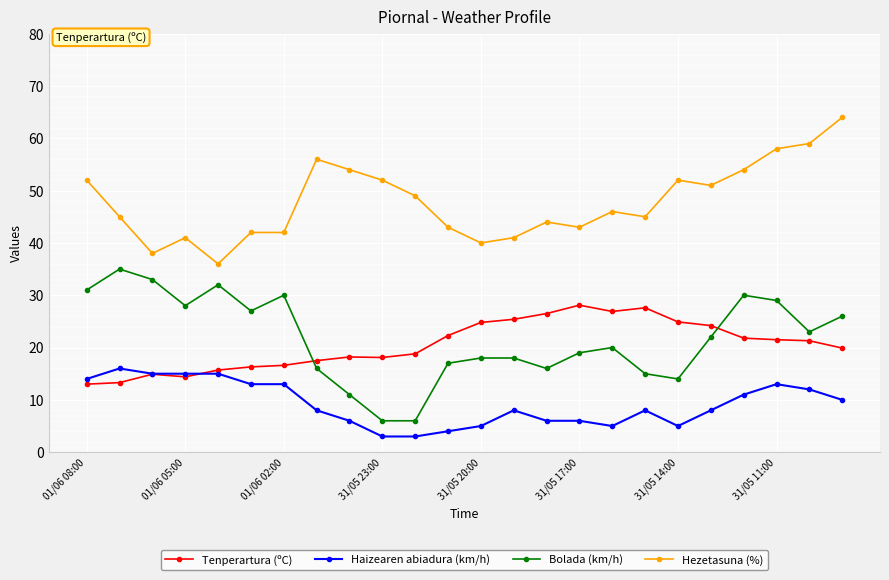

How many distinct data groups are displayed?

4